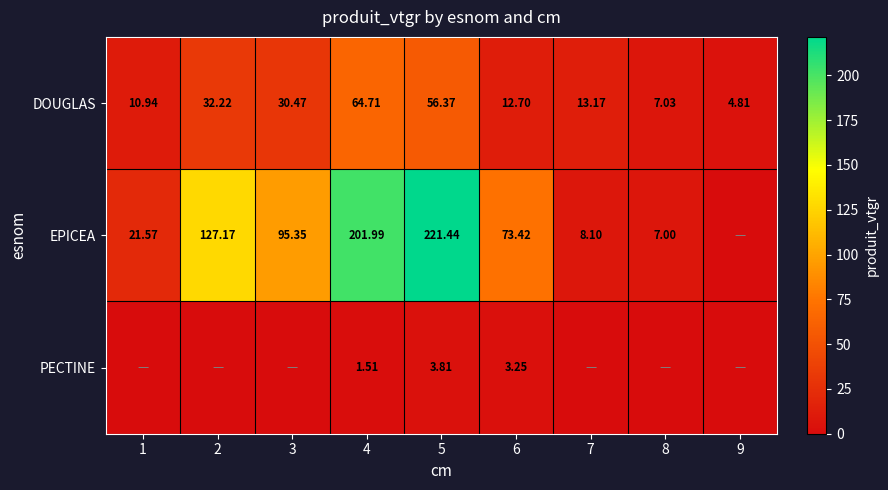

What is the spread (max minus min) of values at 4?

200.5